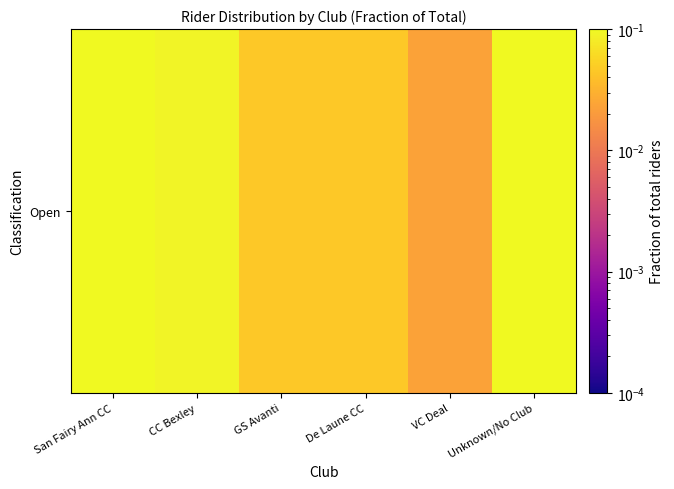

The value at CC Bexley is 0.0. True or false?

False